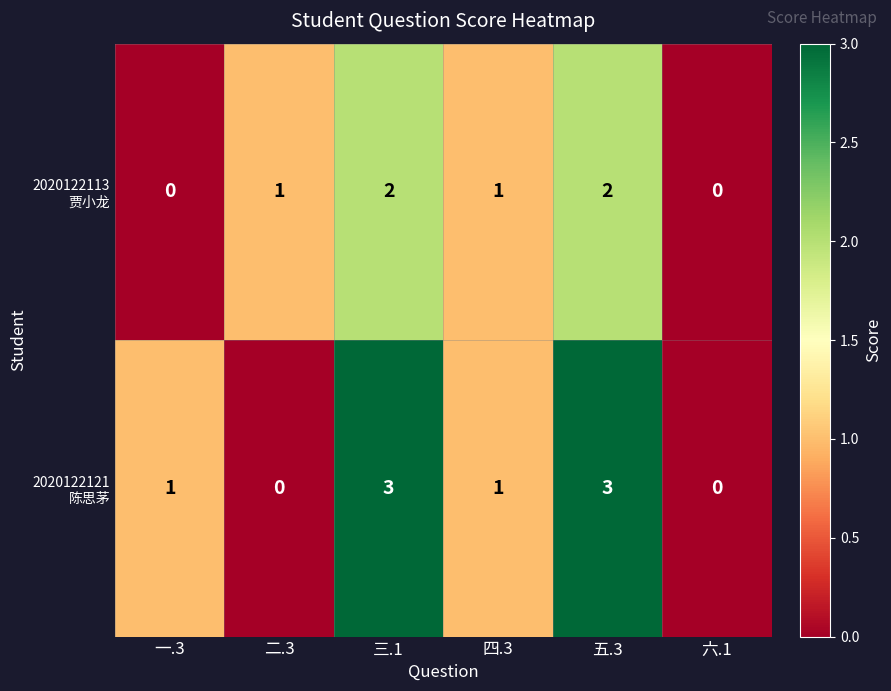

What is the total value across all series at 五.3?

5